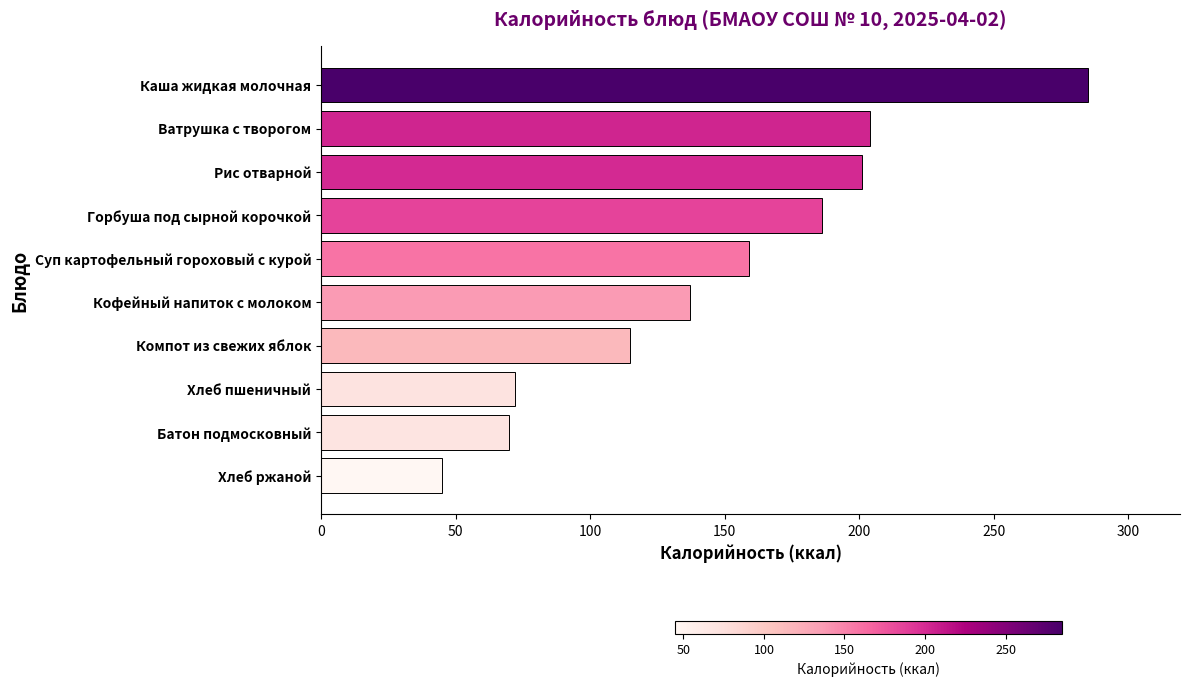

At which label is the value closest to 165?

Суп картофельный гороховый с курой